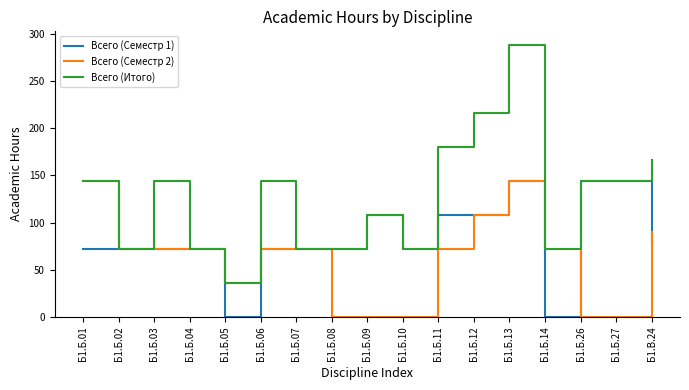

How many lines are shown in the chart?

3